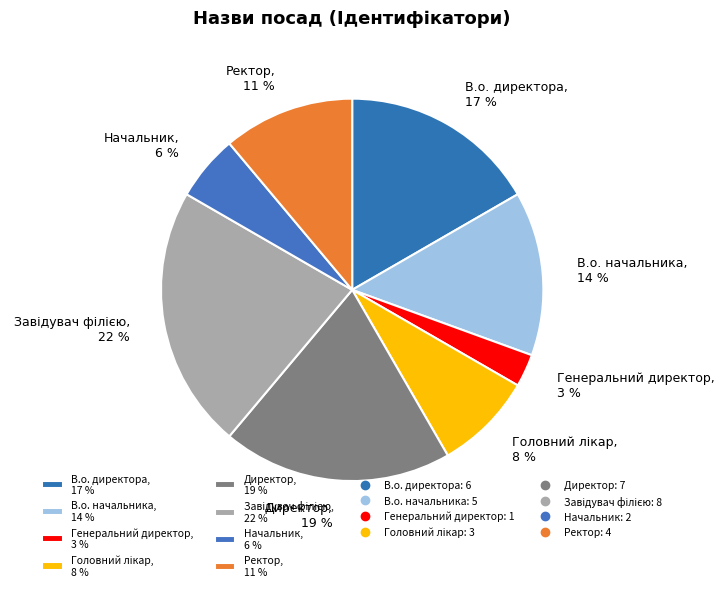

To the nearest percent, what percentage of the pie is Начальник, 6 %?

6%